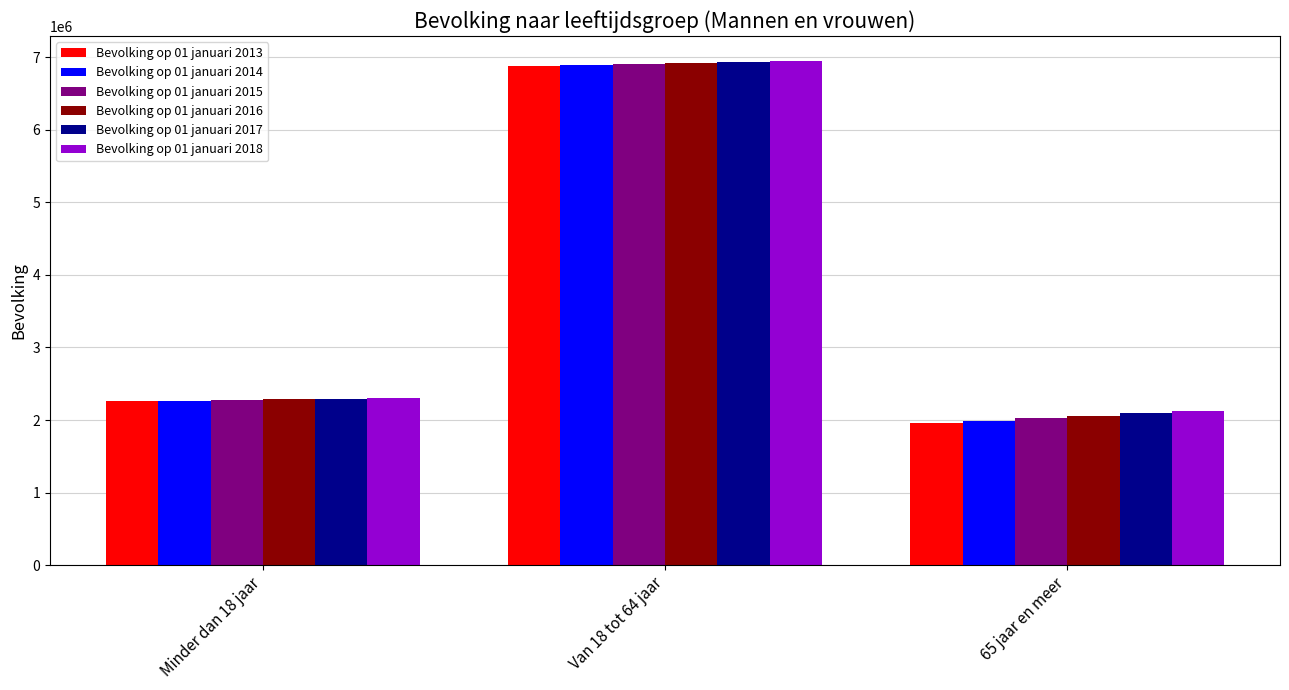

True or false: Bevolking op 01 januari 2018 has a value of 3517715 at Minder dan 18 jaar.

False